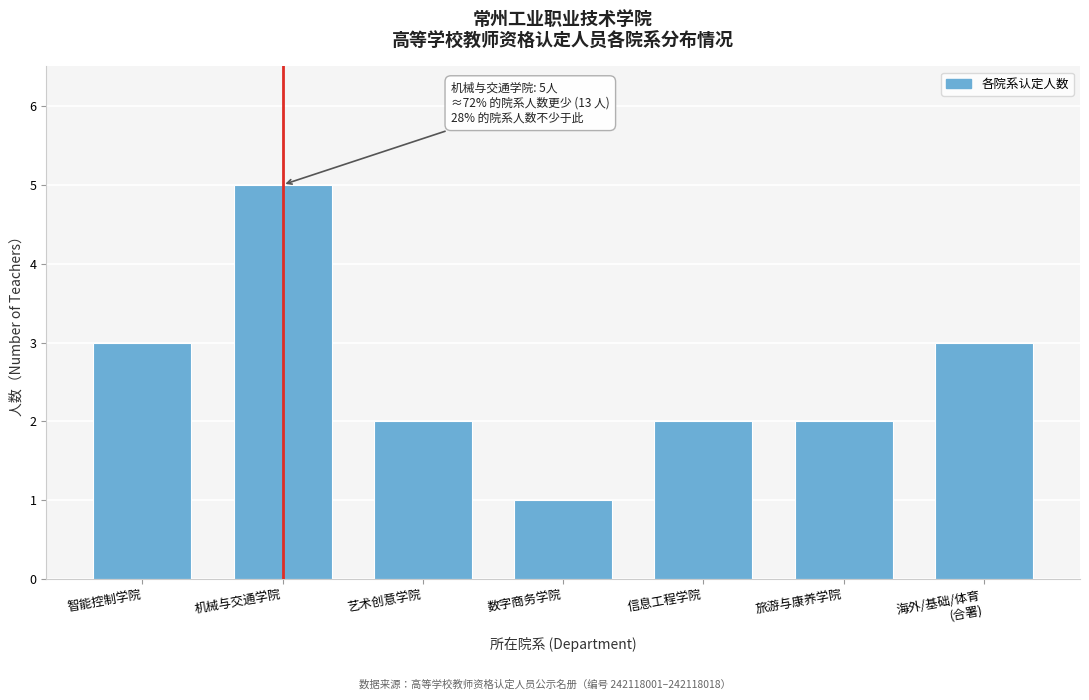

Reading left to right, what are all the values shown in this chart?

3	5	2	1	2	2	3